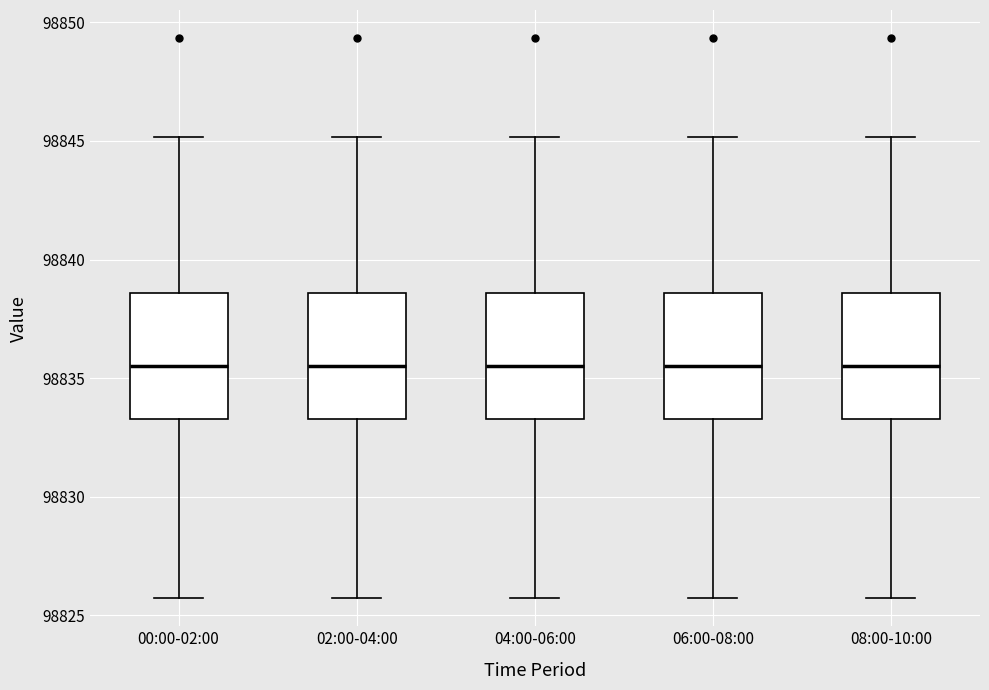

Reading left to right, read every box against the y-axis: the position of its median line, the range the box covers, and the ends of its whiskers. The values are not printed on the chart, so give them approximately, as read against the axis.

00:00-02:00: median 98835.5, box 98833.5 to 98838.5, whiskers 98825.5 to 98845.0
02:00-04:00: median 98835.5, box 98833.5 to 98838.5, whiskers 98825.5 to 98845.0
04:00-06:00: median 98835.5, box 98833.5 to 98838.5, whiskers 98825.5 to 98845.0
06:00-08:00: median 98835.5, box 98833.5 to 98838.5, whiskers 98825.5 to 98845.0
08:00-10:00: median 98835.5, box 98833.5 to 98838.5, whiskers 98825.5 to 98845.0